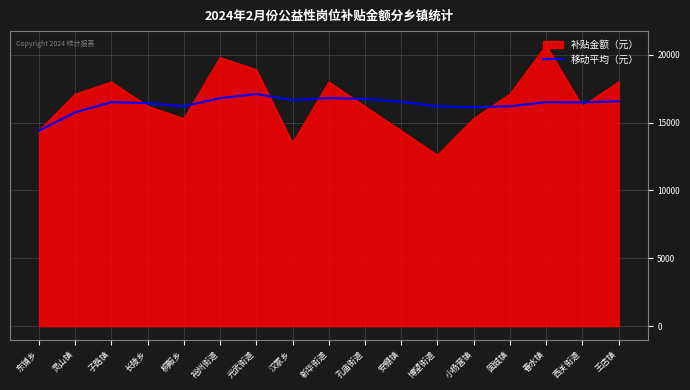

Which category has the lowest value across all series?

博望街道